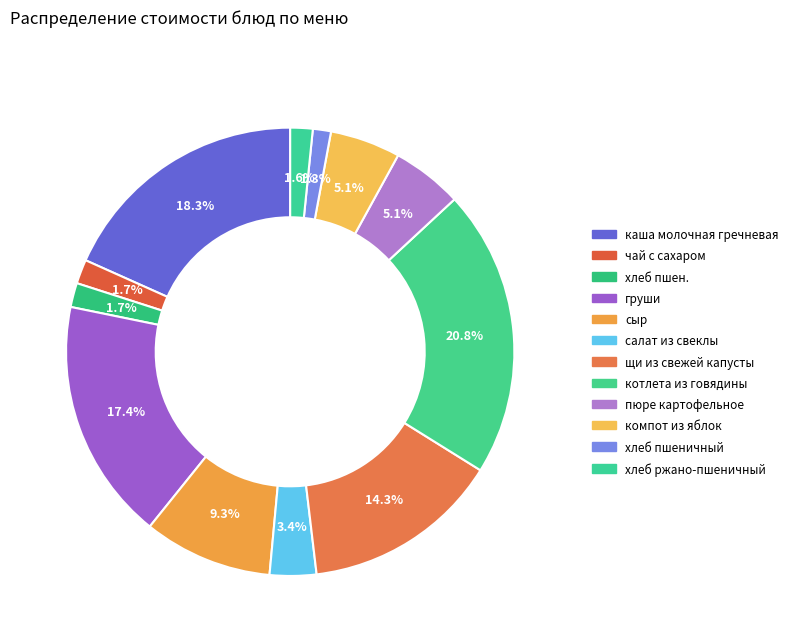

Do салат из свеклы and щи из свежей капусты together represent more than half of the pie?

No